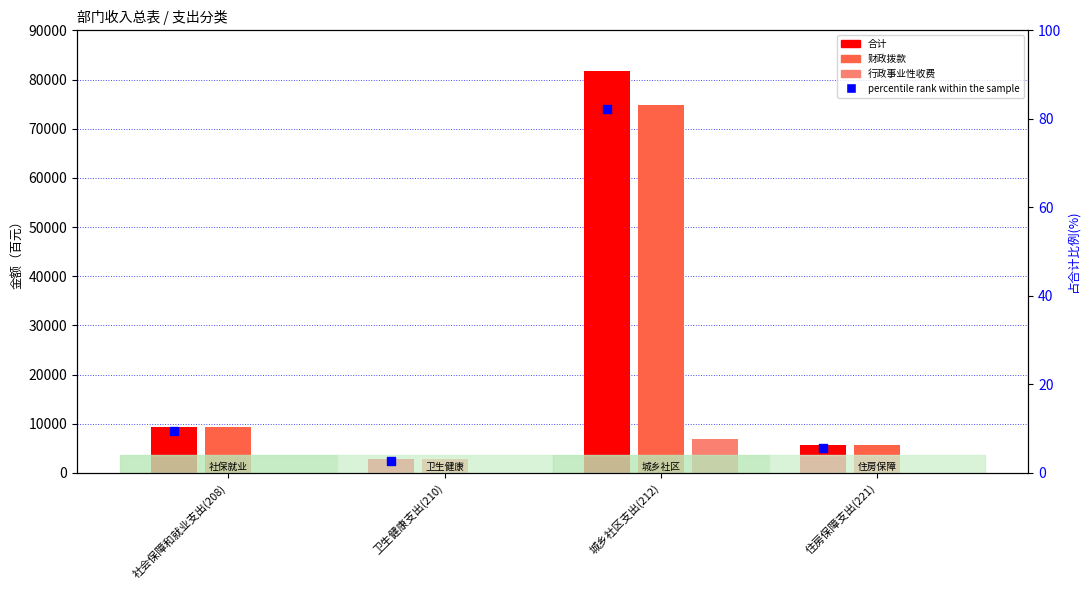

Which series contains the highest Y value?

合计